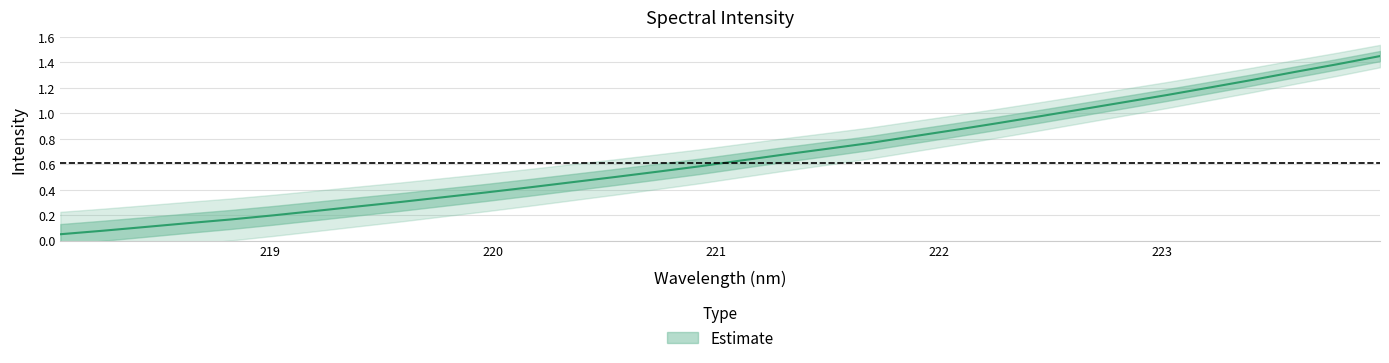

What is the smallest value displayed?

0.1